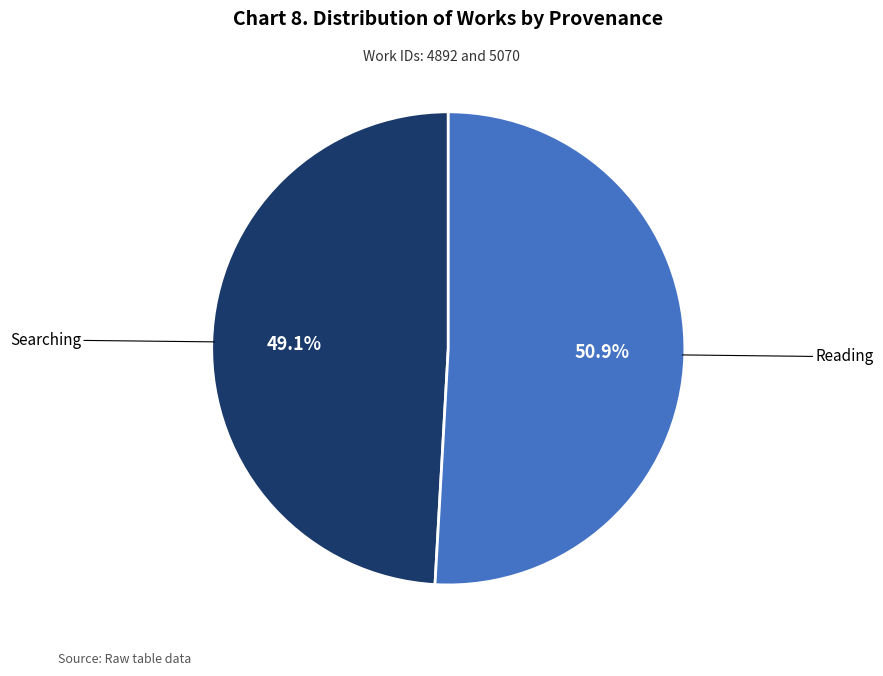

Is there a majority slice in this chart?

Yes